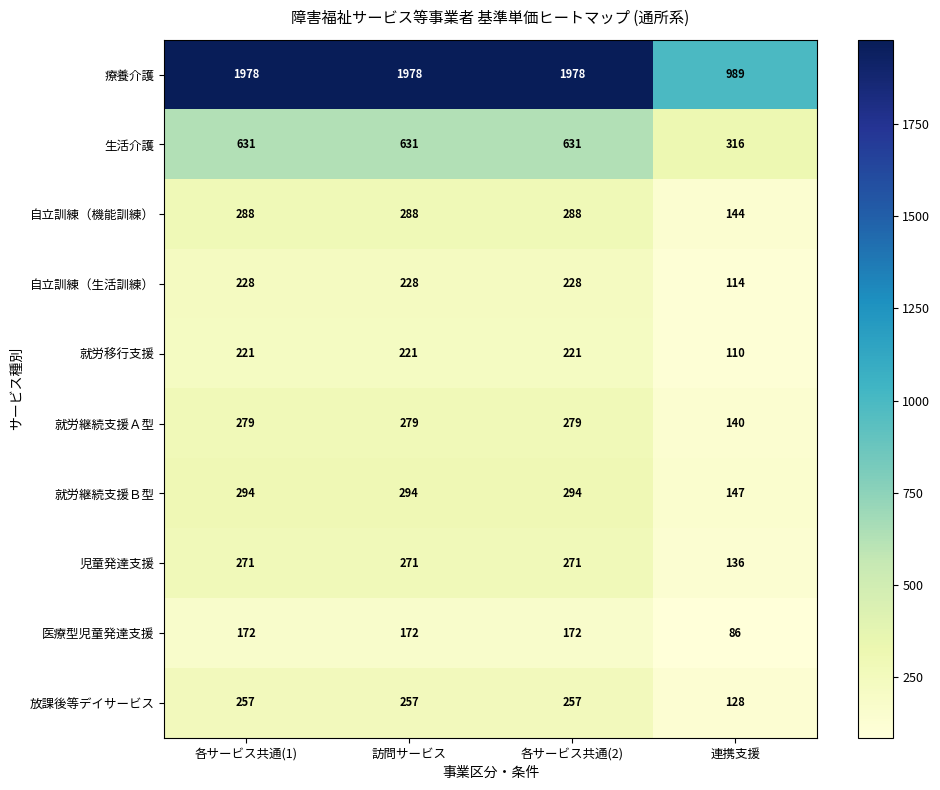

Which series has the largest total across all categories?

療養介護